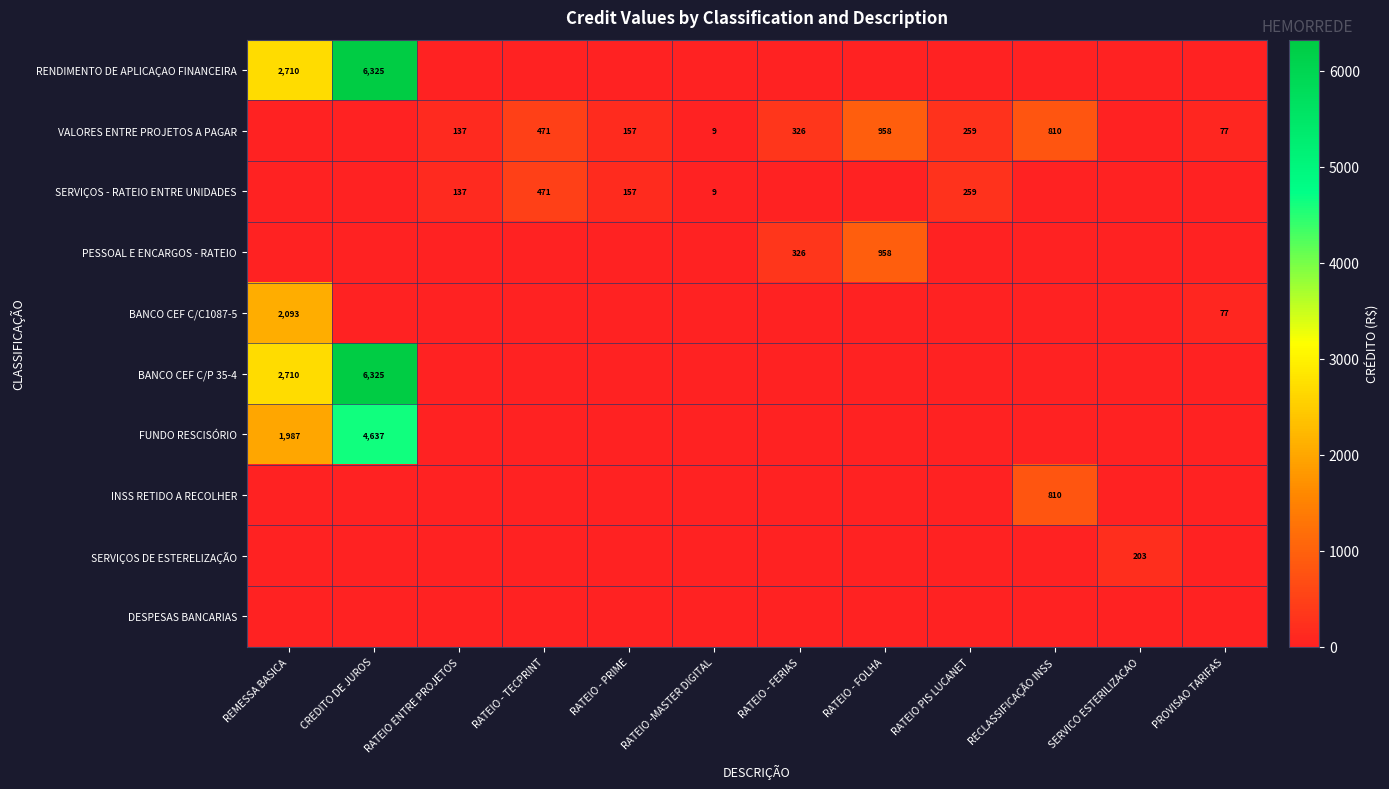

At which category does the chart reach its minimum across all series?

RATEIO ENTRE PROJETOS